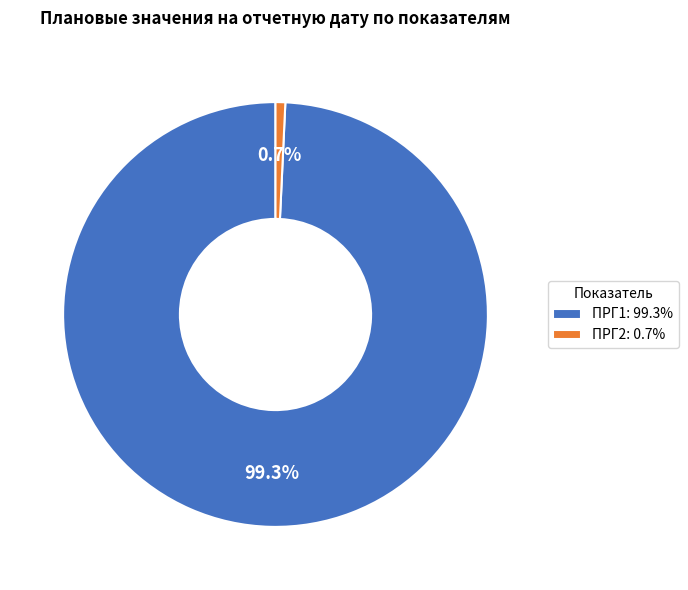

Which slice is the smallest?

ПРГ2